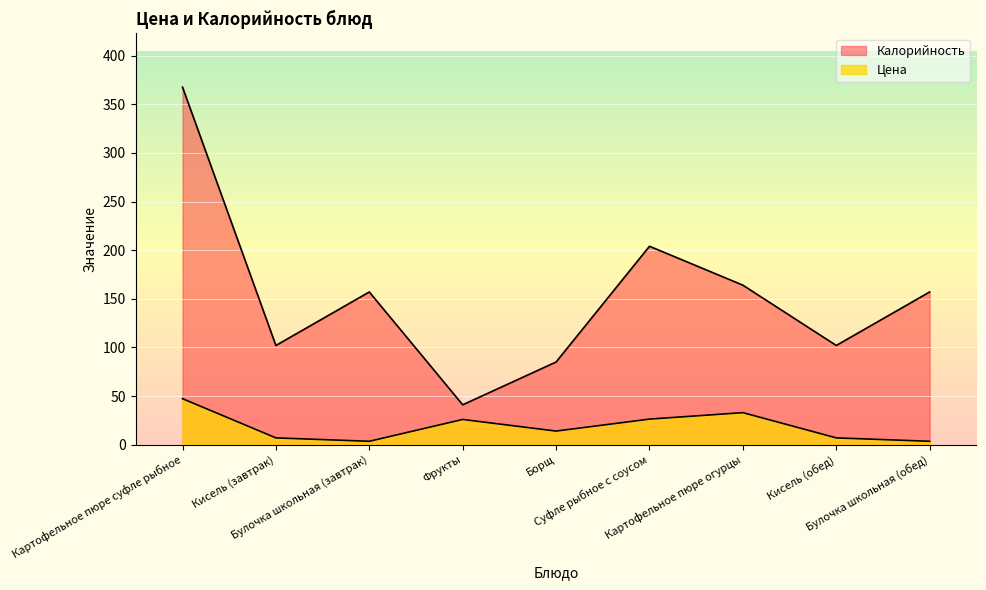

Where does the Цена series first go above 14?

Картофельное пюре суфле рыбное